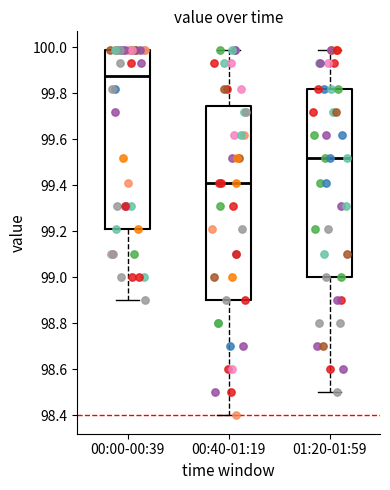

Which box has the highest median line?

00:00-00:39